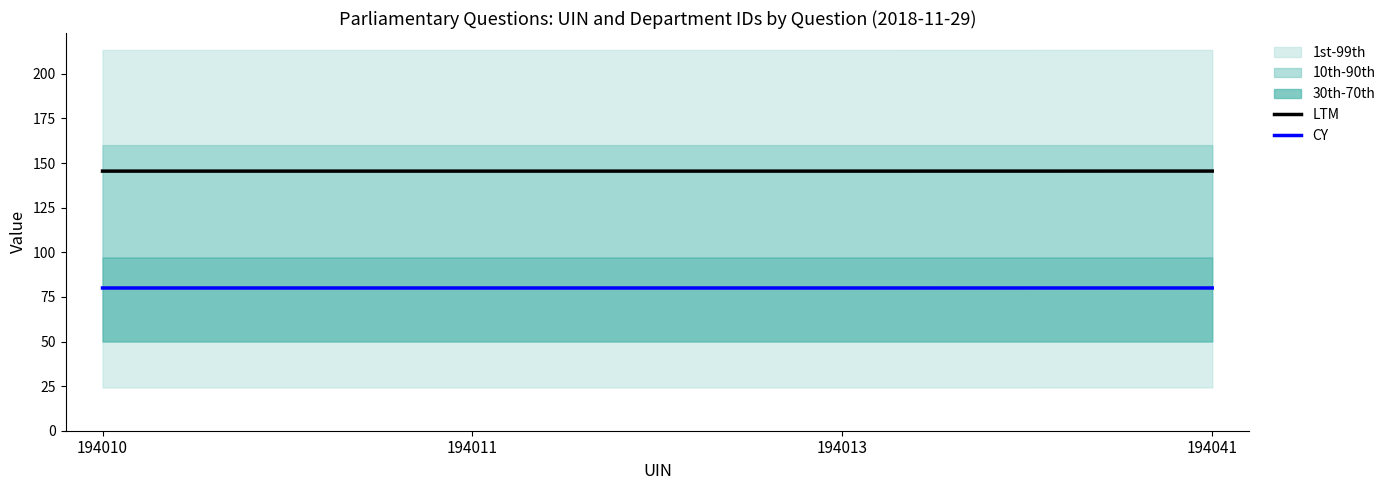

Rank the series at 194041 from lowest to highest value.

CY, LTM